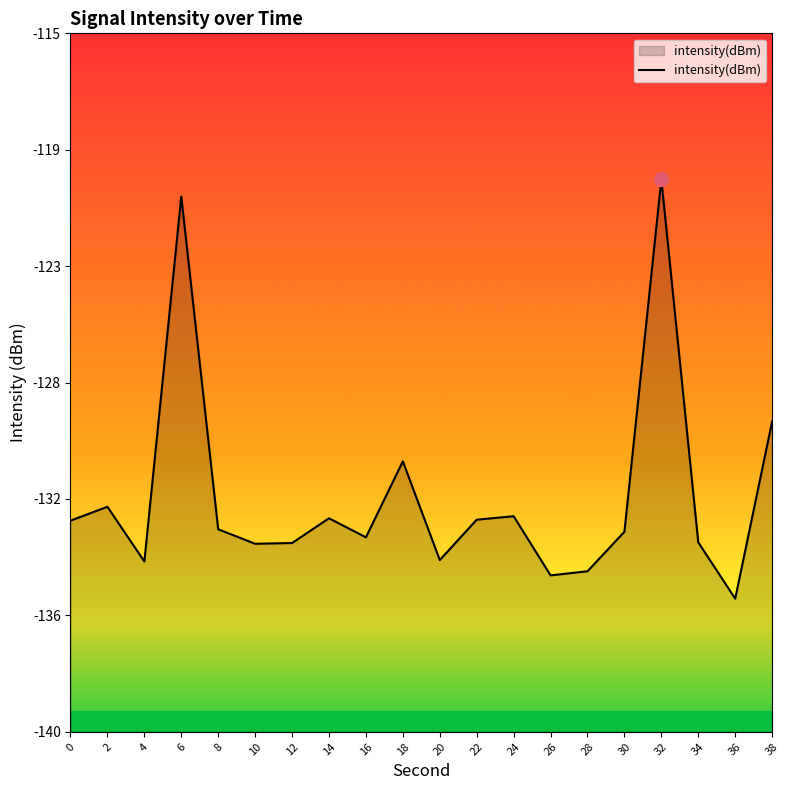

Is it true that the value at 24 is -132.3?

True